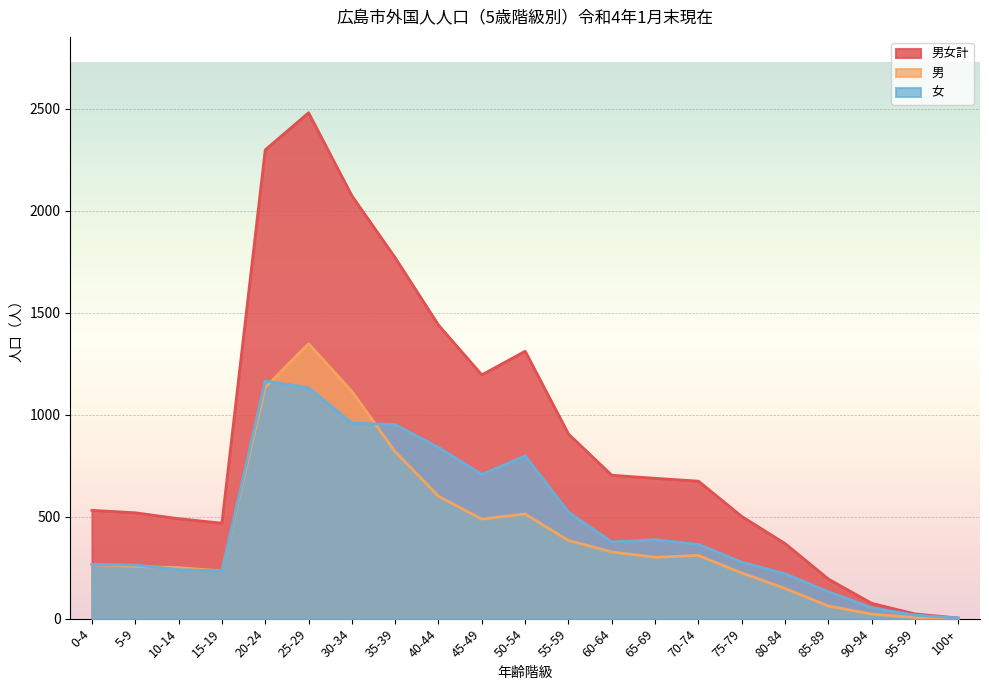

What is the approximate value of 男 at 35-39, to the nearest 100?

800